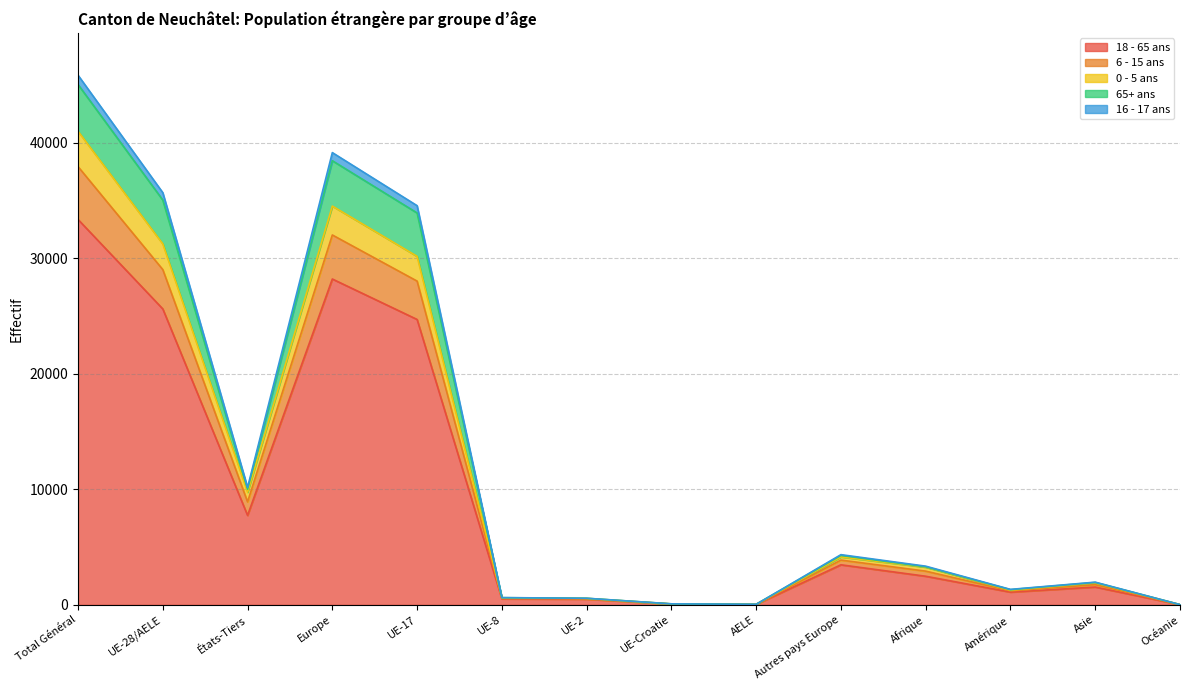

Does the chart have visible grid lines?

Yes